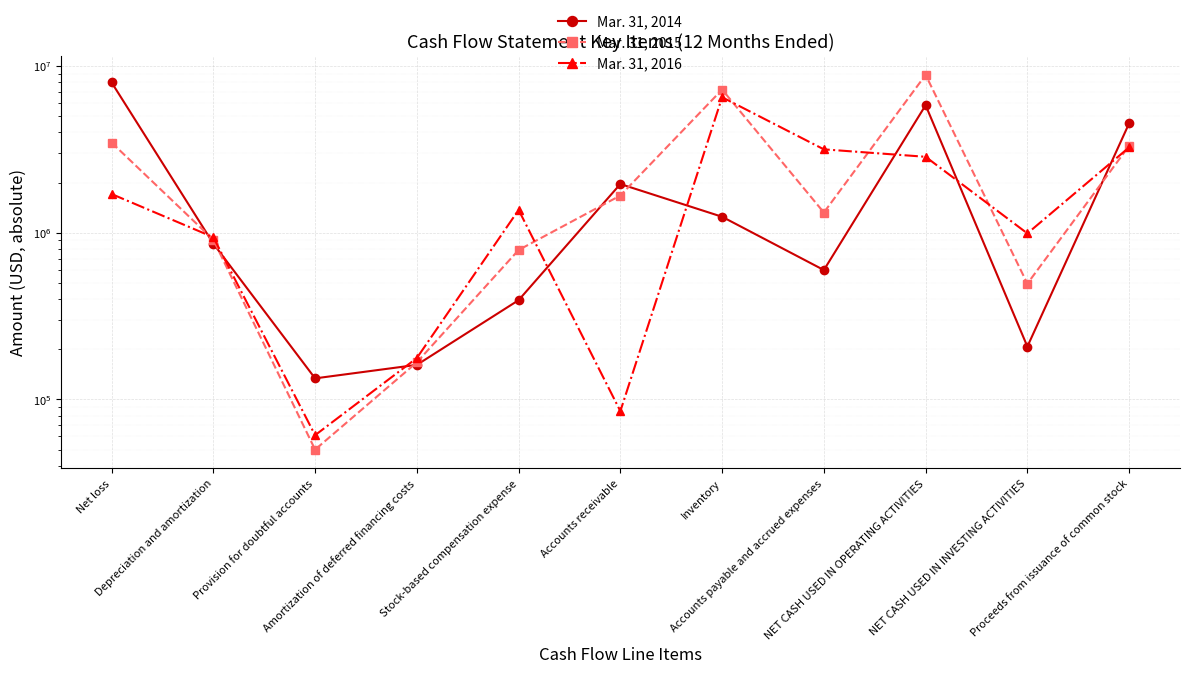

What is the sum of all Mar. 31, 2014 values?

23882849